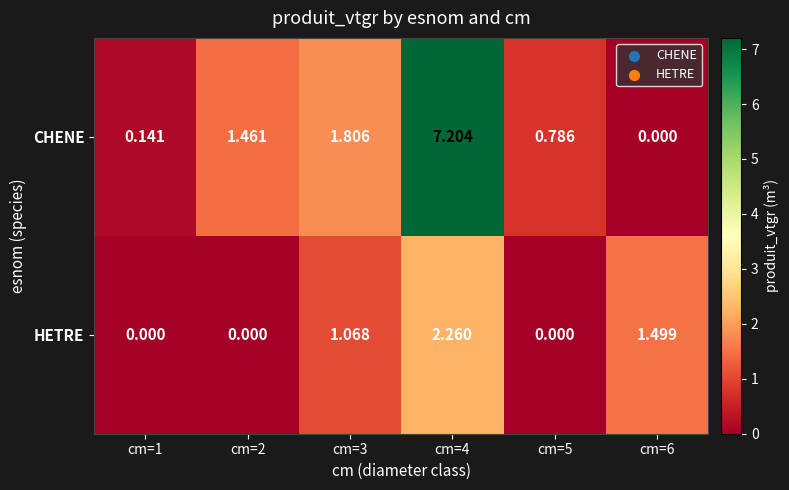

Which series has the widest spread of values?

CHENE